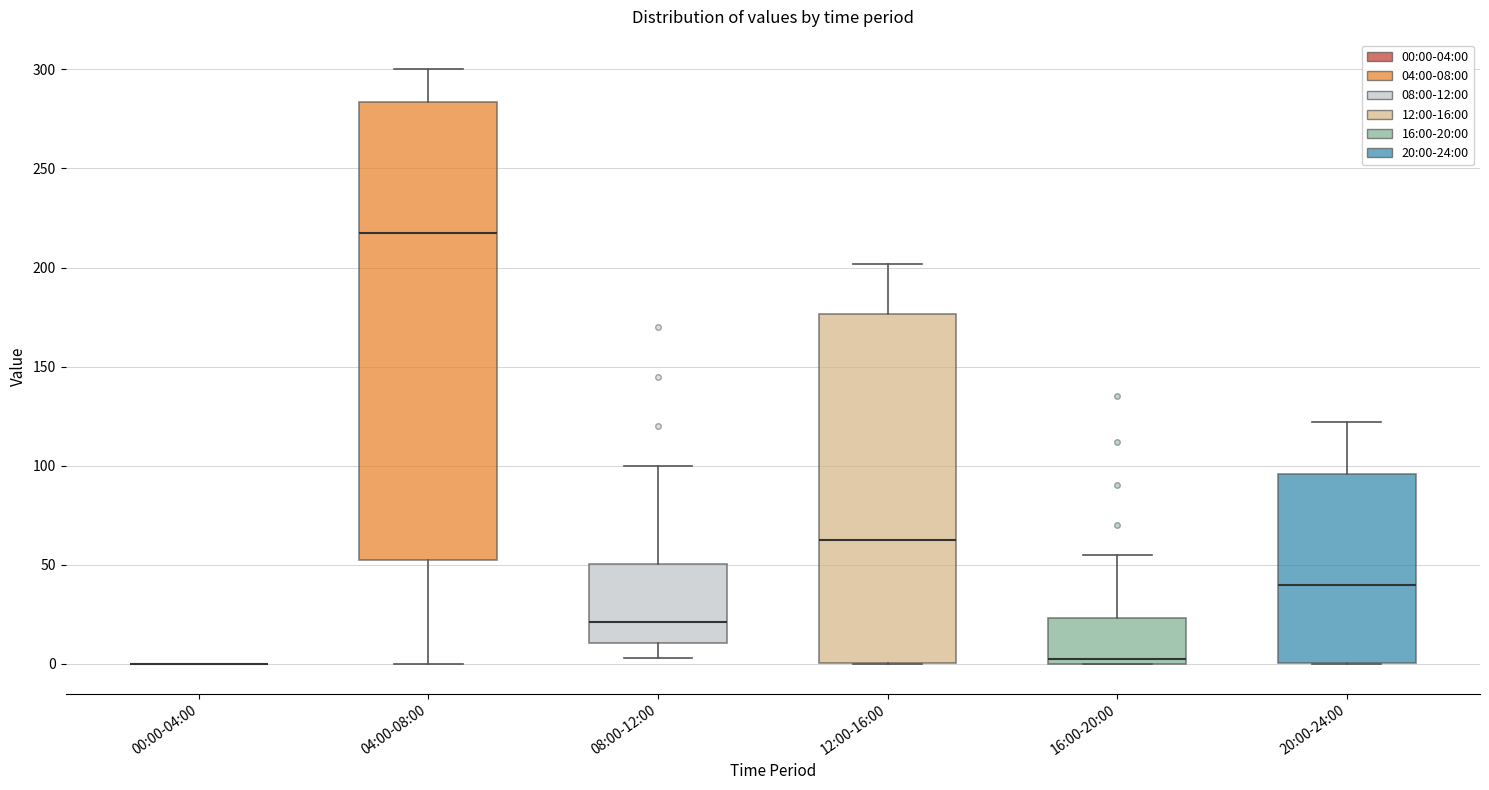

Comparing the boxes themselves (not the whiskers), which one is the tallest?

04:00-08:00